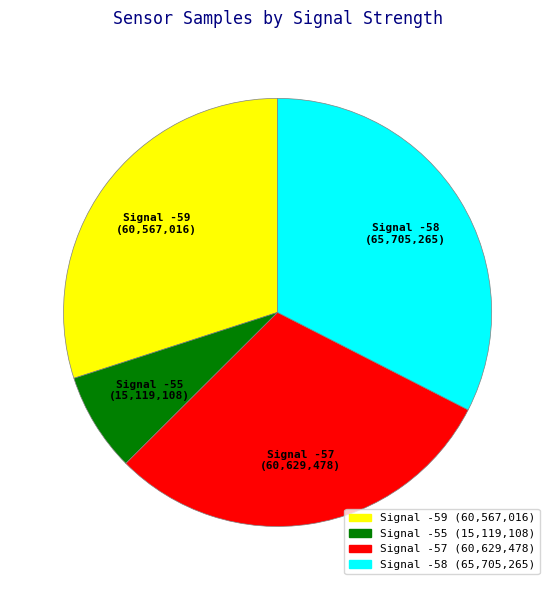

Is there a majority slice in this chart?

No